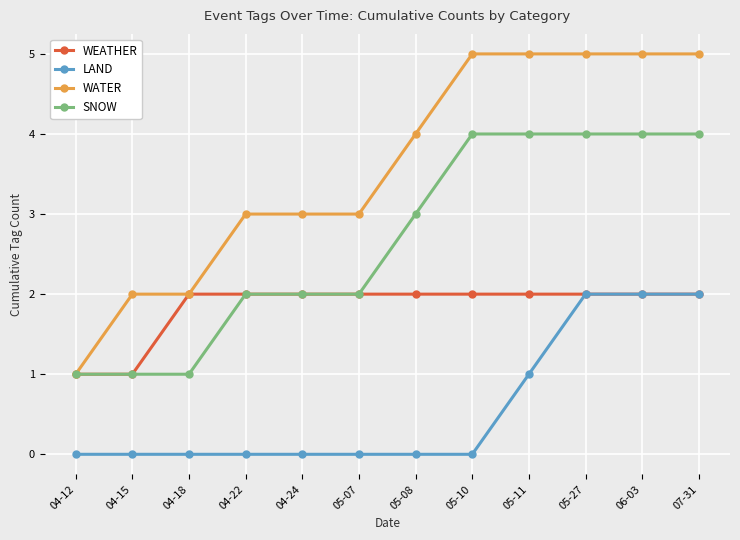

What are all the series names shown in the legend?

WEATHER, LAND, WATER, SNOW